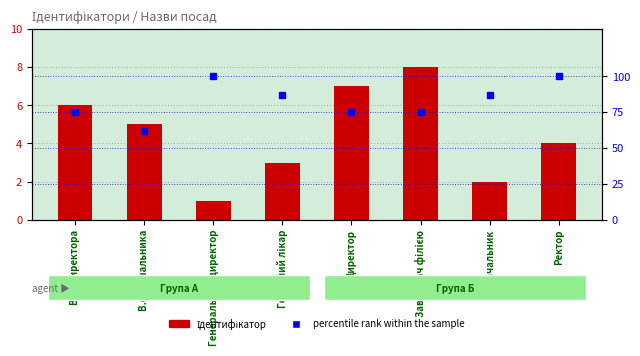

What position from the right is Директор?

4